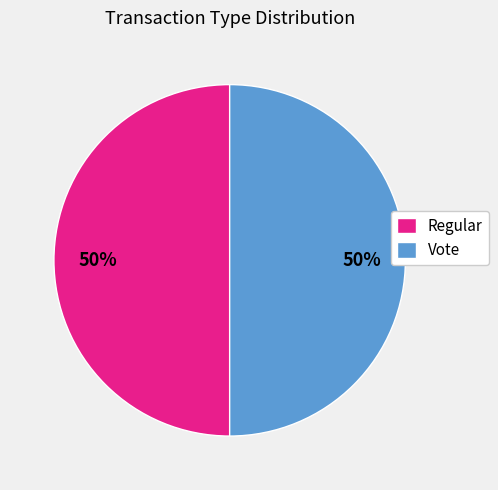

Combined, do Vote and Regular account for over 50%?

Yes